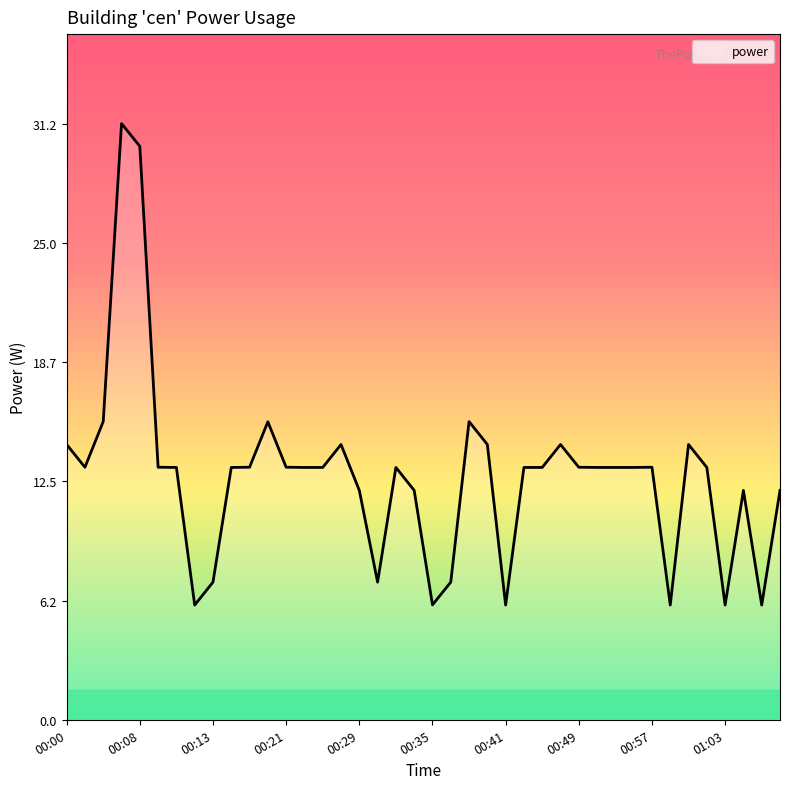

What is the smallest value displayed?

6.0